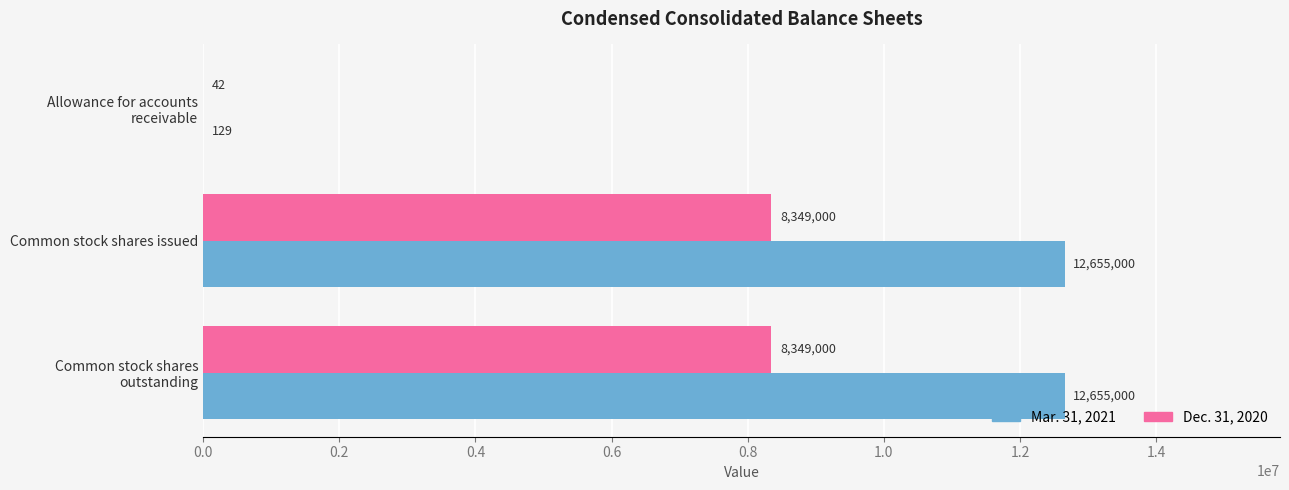

What is the greatest value displayed?

12655000